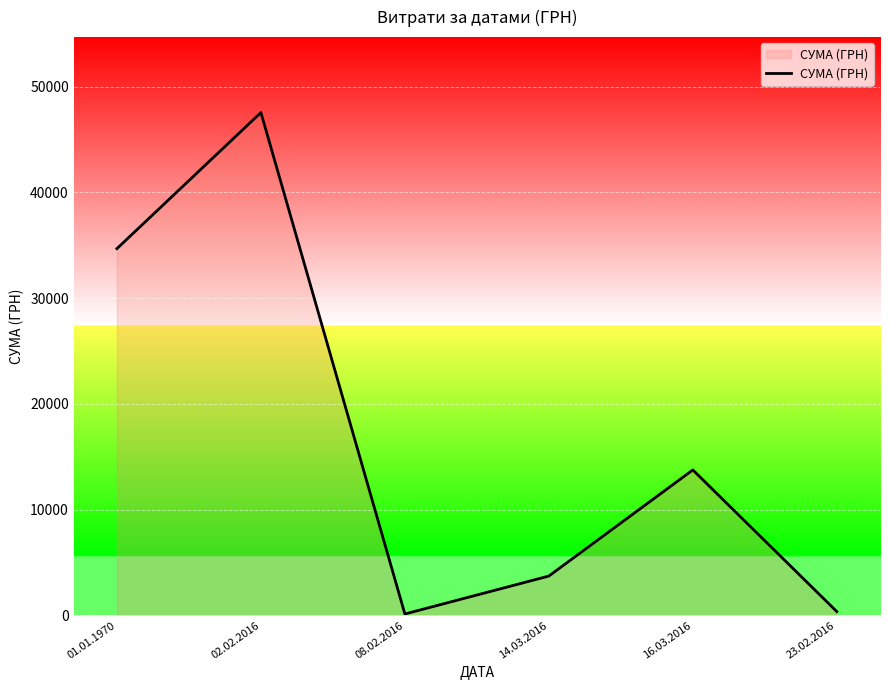

Which has a higher value, 01.01.1970 or 23.02.2016?

01.01.1970